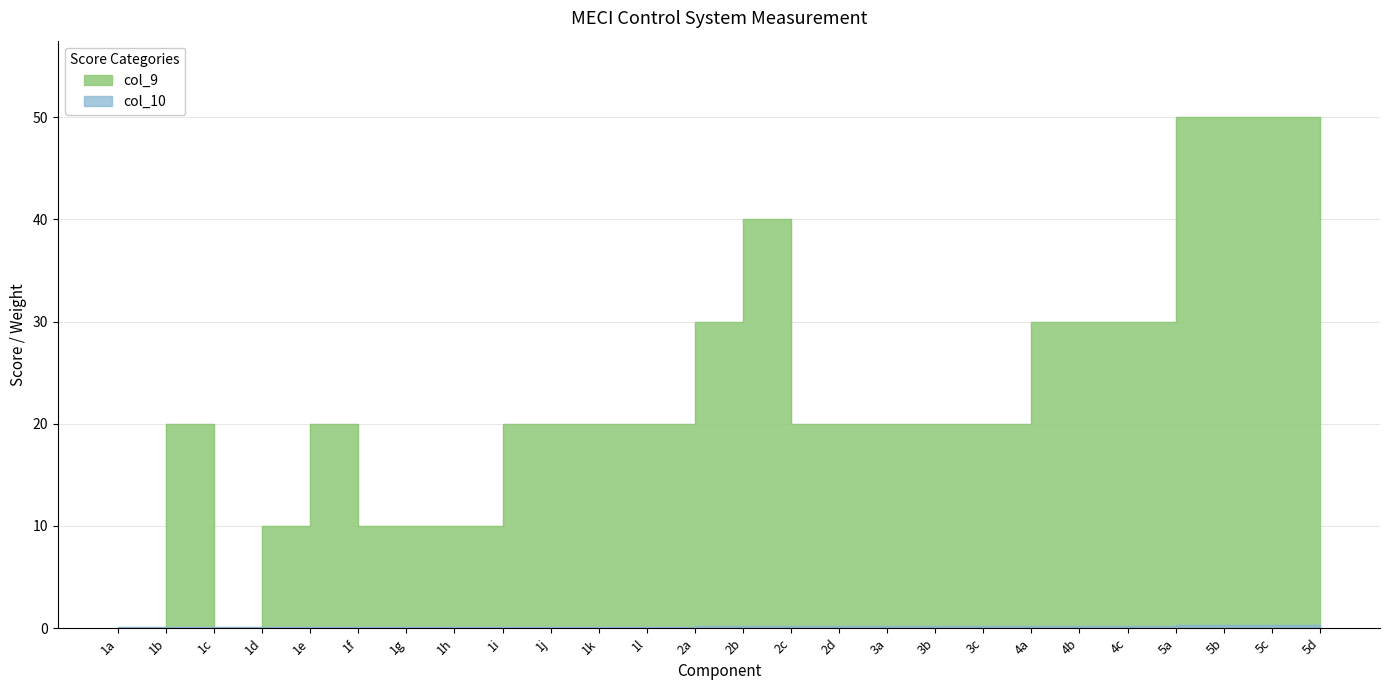

What is the value of the col_9 point at the 24th from the left?

50.0